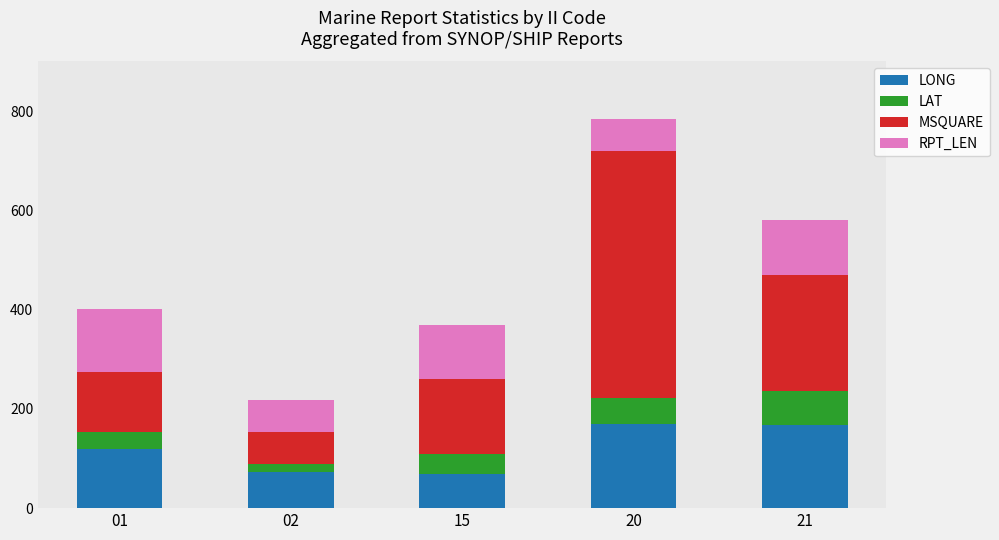

At which category is the sum across all series the highest?

20